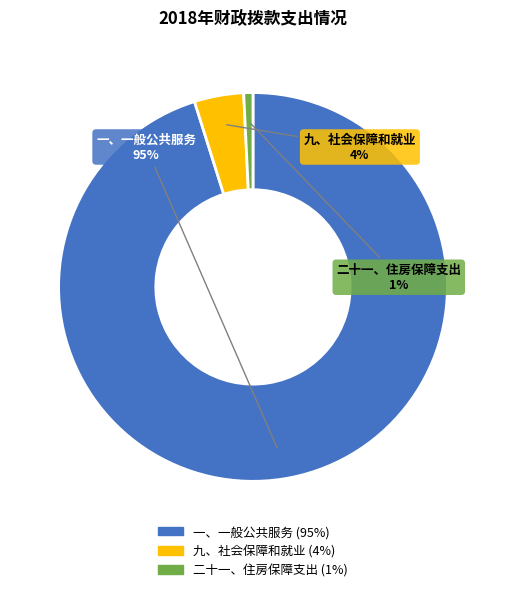

Is it true that 九、社会保障和就业 is 4% of the pie?

True